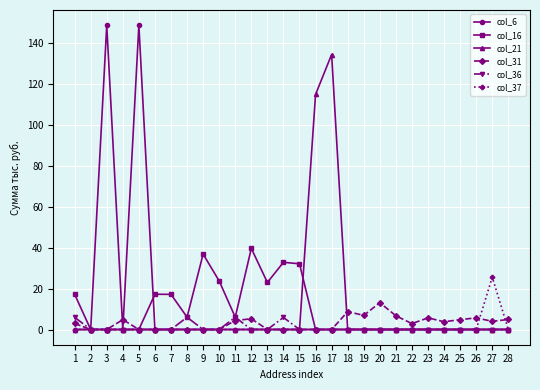

Is the value of col_37 at 27 greater than the value of col_36 at 15?

Yes